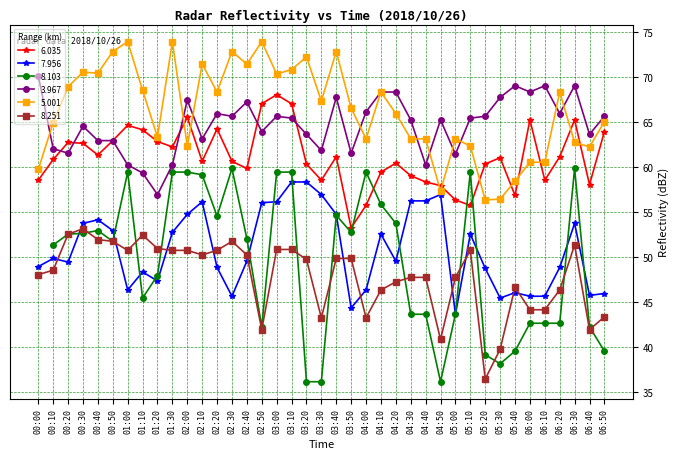

True or false: 6.035 and 8.251 intersect in this chart.

False